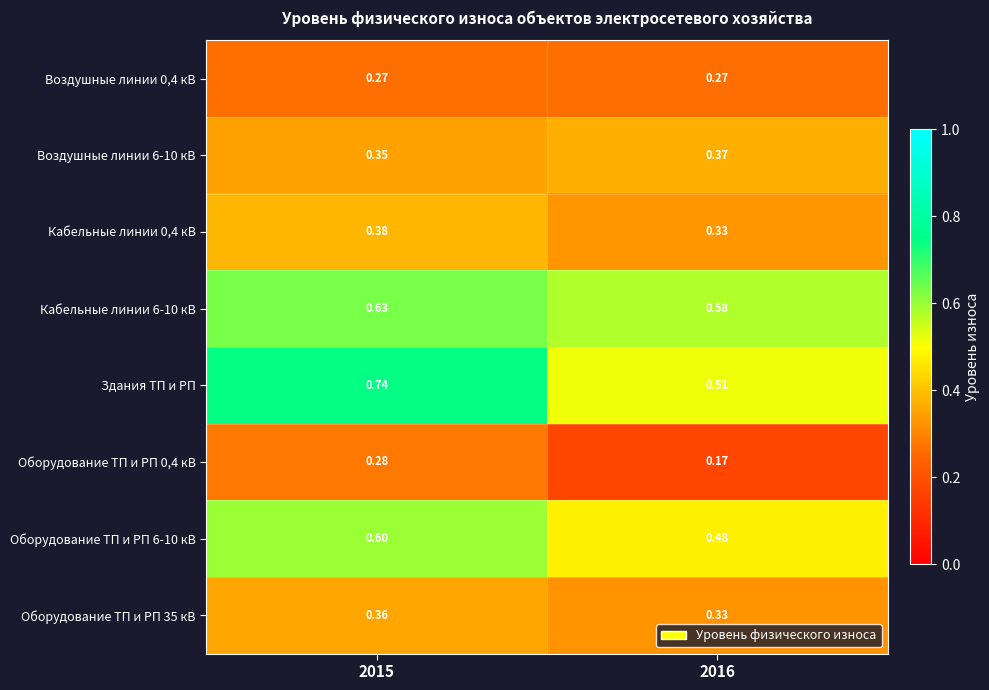

Which series has the widest spread of values?

Здания ТП и РП